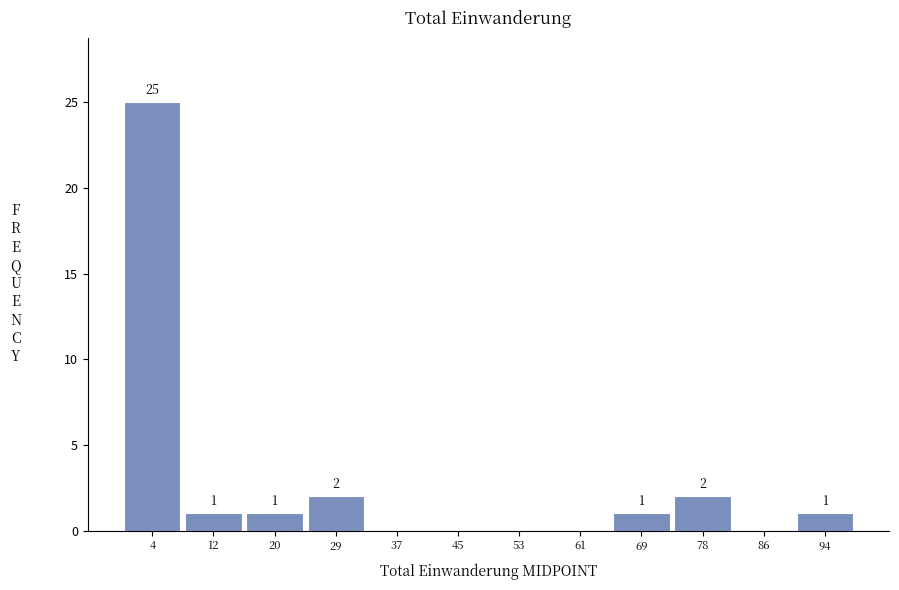

Over which range of the x-axis is the bar tallest?

0 to 8